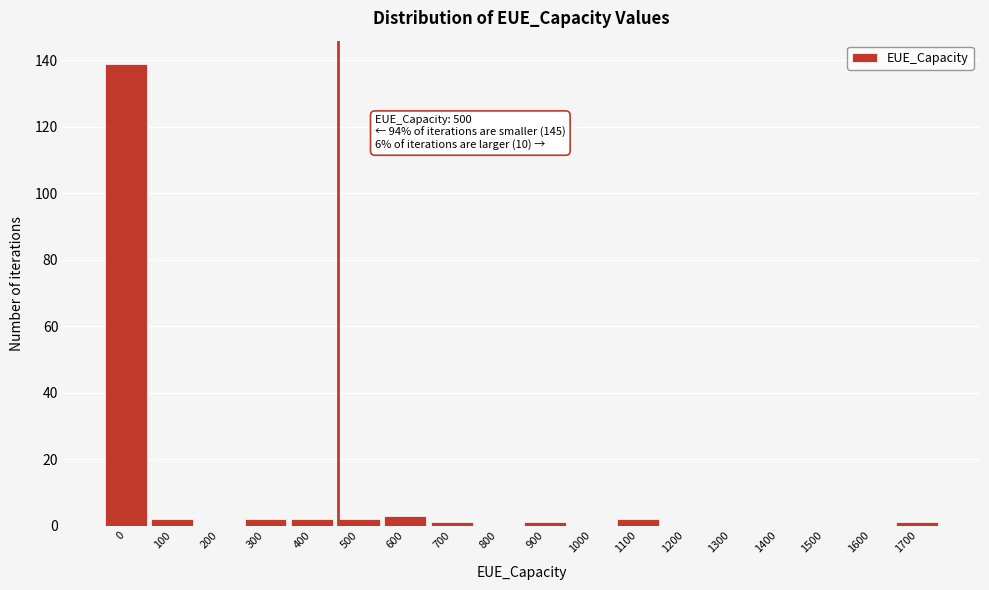

Reading right to left, list all the values displayed in this chart.

1700=1	1600=0	1500=0	1400=0	1300=0	1200=0	1100=2	1000=0	900=1	800=0	700=1	600=3	500=2	400=2	300=2	200=0	100=2	0=139